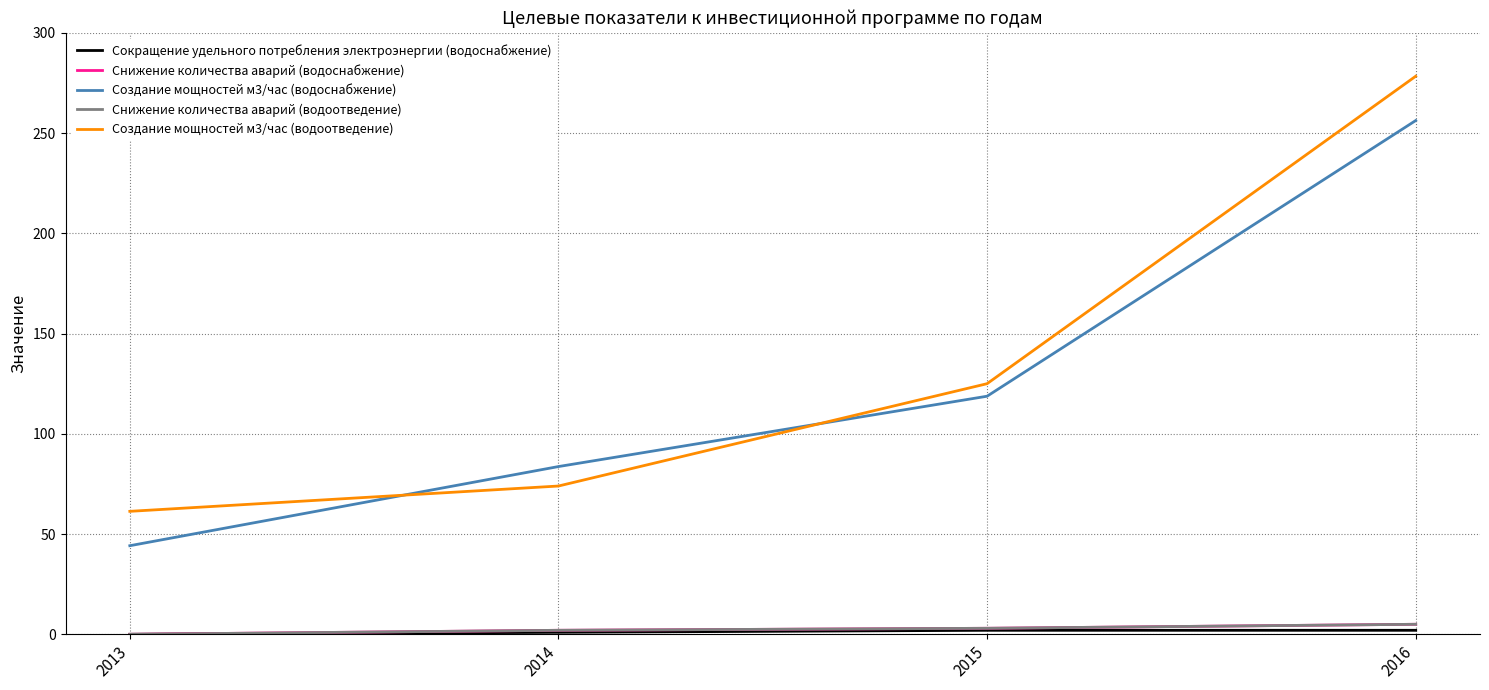

Which series has the largest total across all categories?

Создание мощностей м3/час (водоотведение)